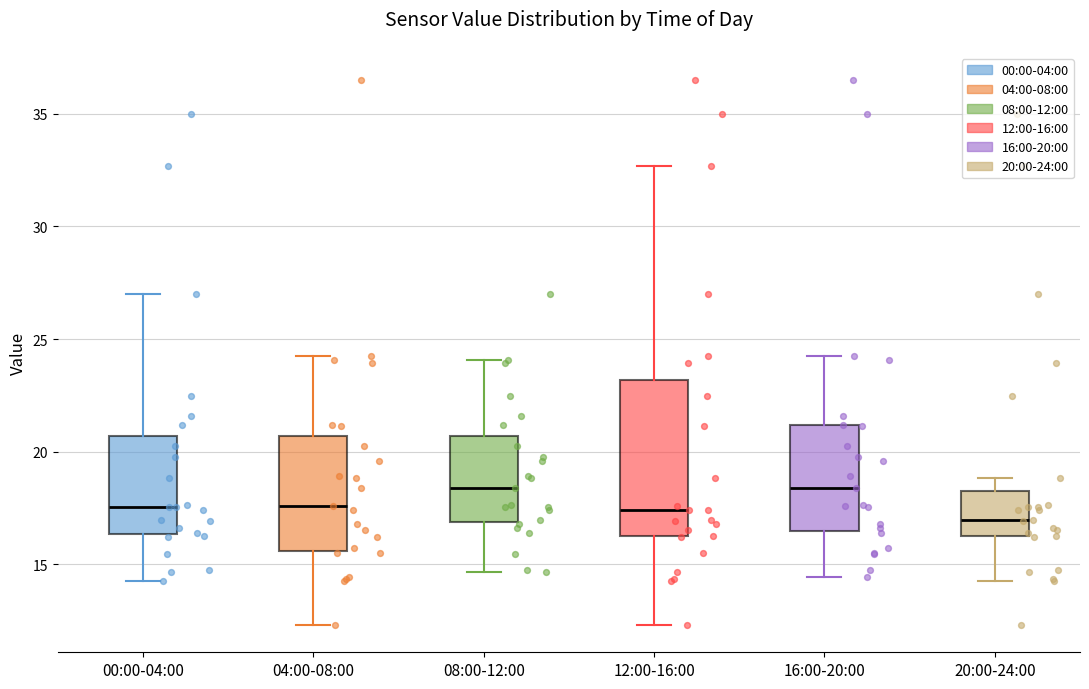

Where is the lower edge of the box for 20:00-24:00 on the y-axis? The values are not printed on the chart, so give them approximately, as read against the axis.

16.5